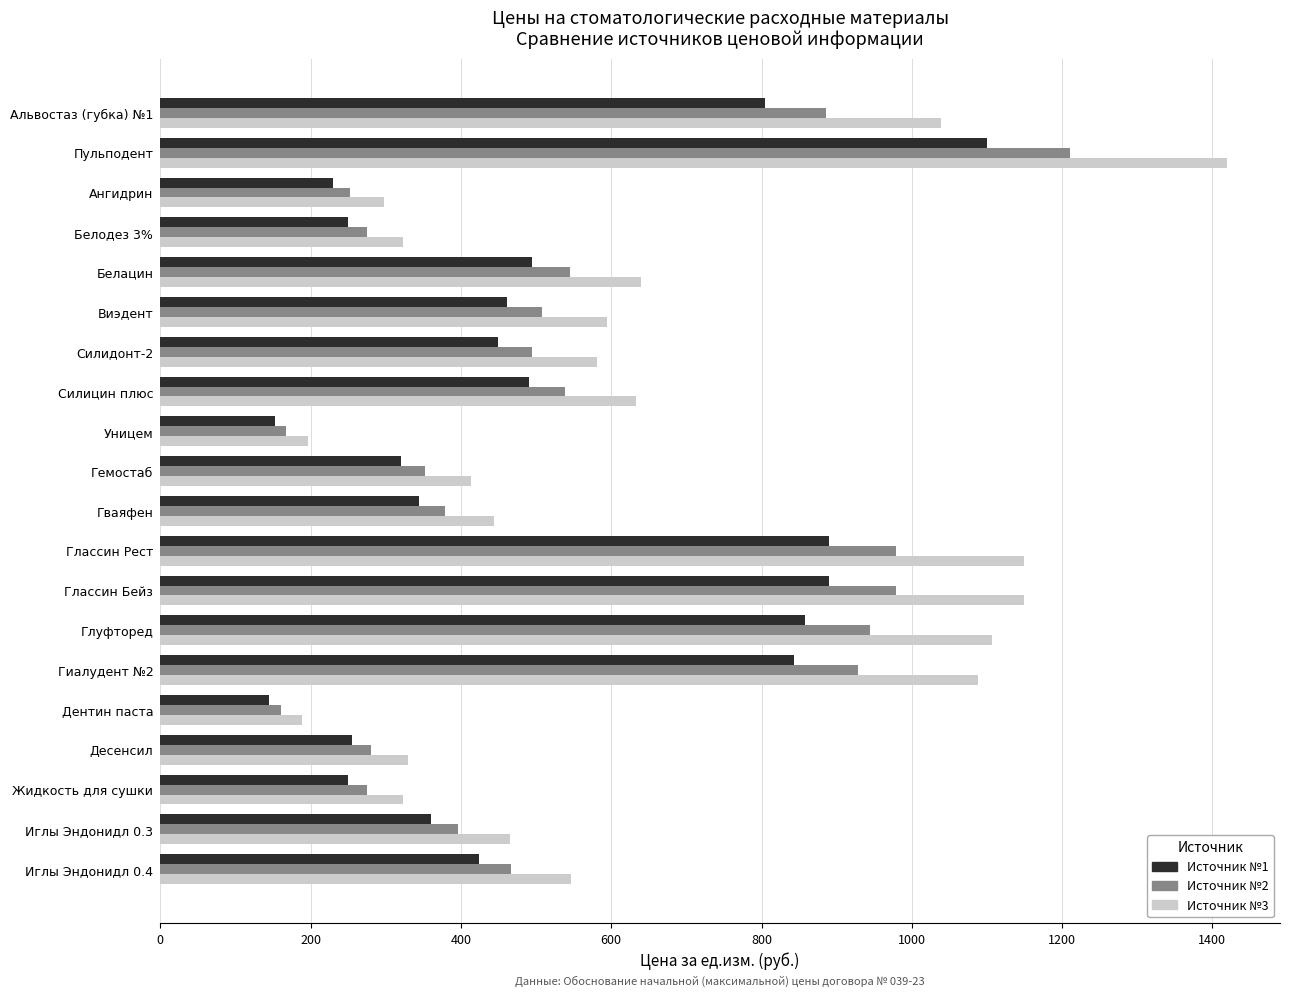

What is the difference between the Источник №1 values at Гваяфен and Гиалудент №2?

499